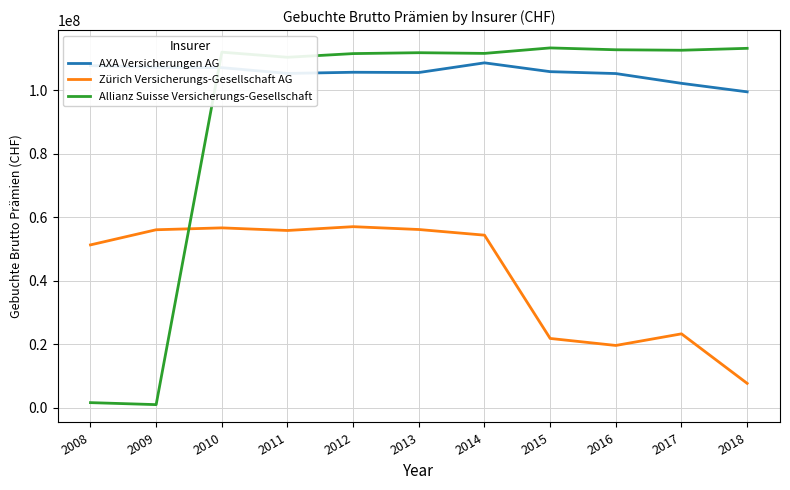

Which series has the widest spread of values?

Allianz Suisse Versicherungs-Gesellschaft